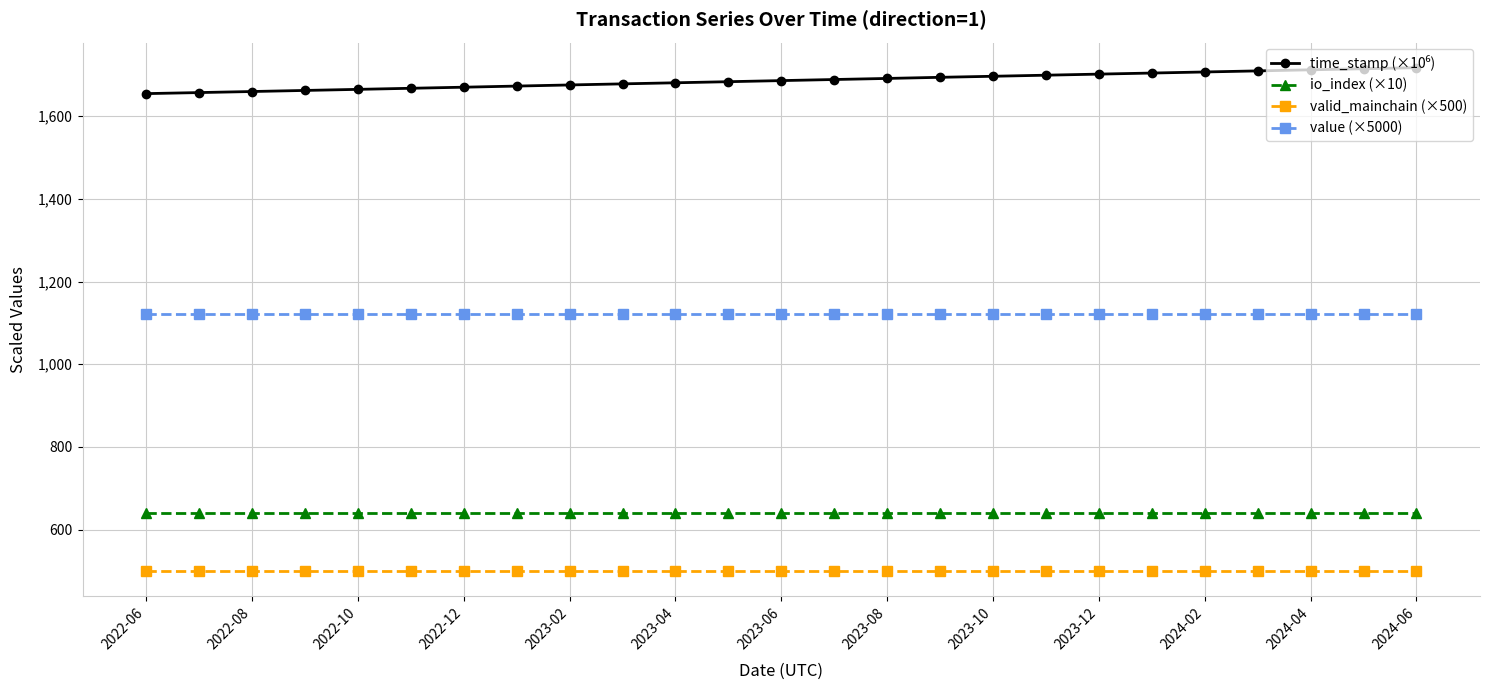

What is the maximum value shown in the chart?

1717.4